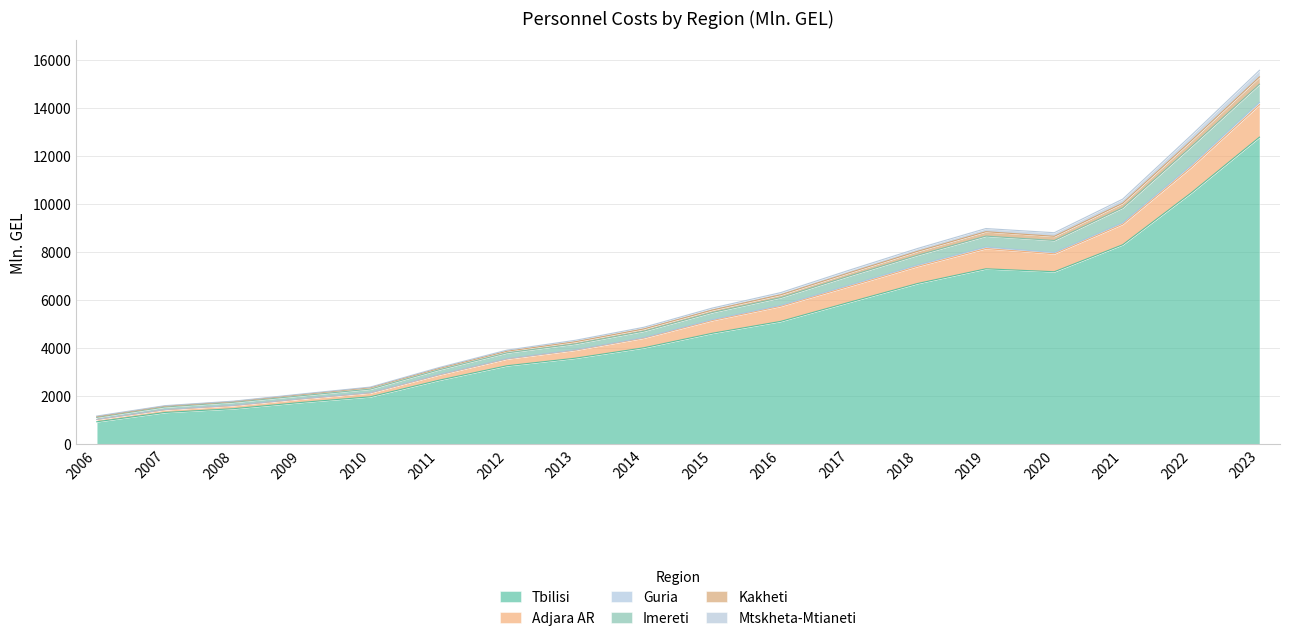

Where is the first local maximum for Guria?

2019